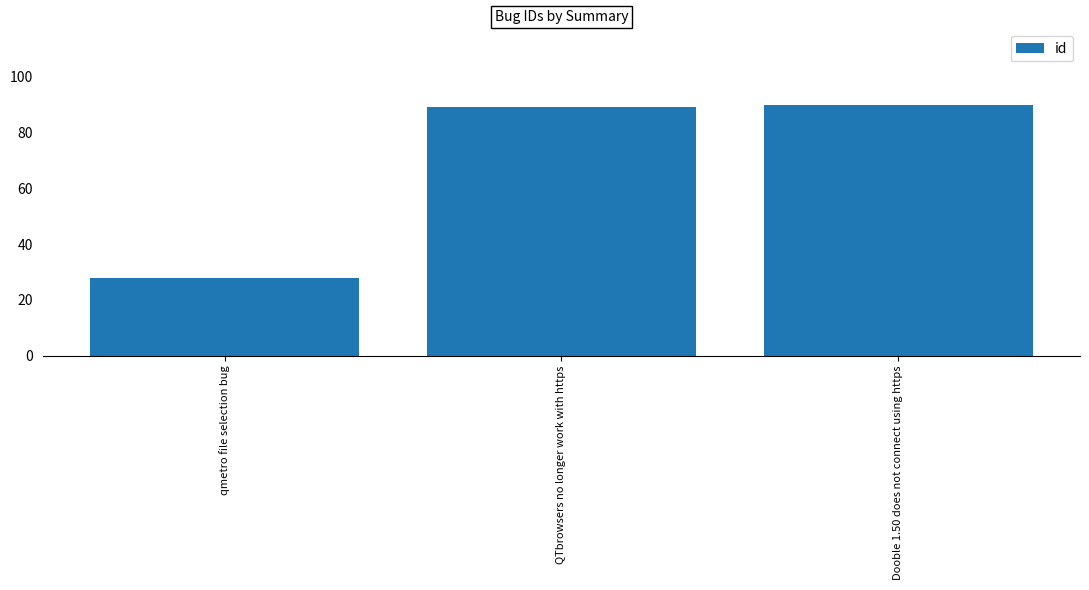

Read the value at qmetro file selection bug.

28